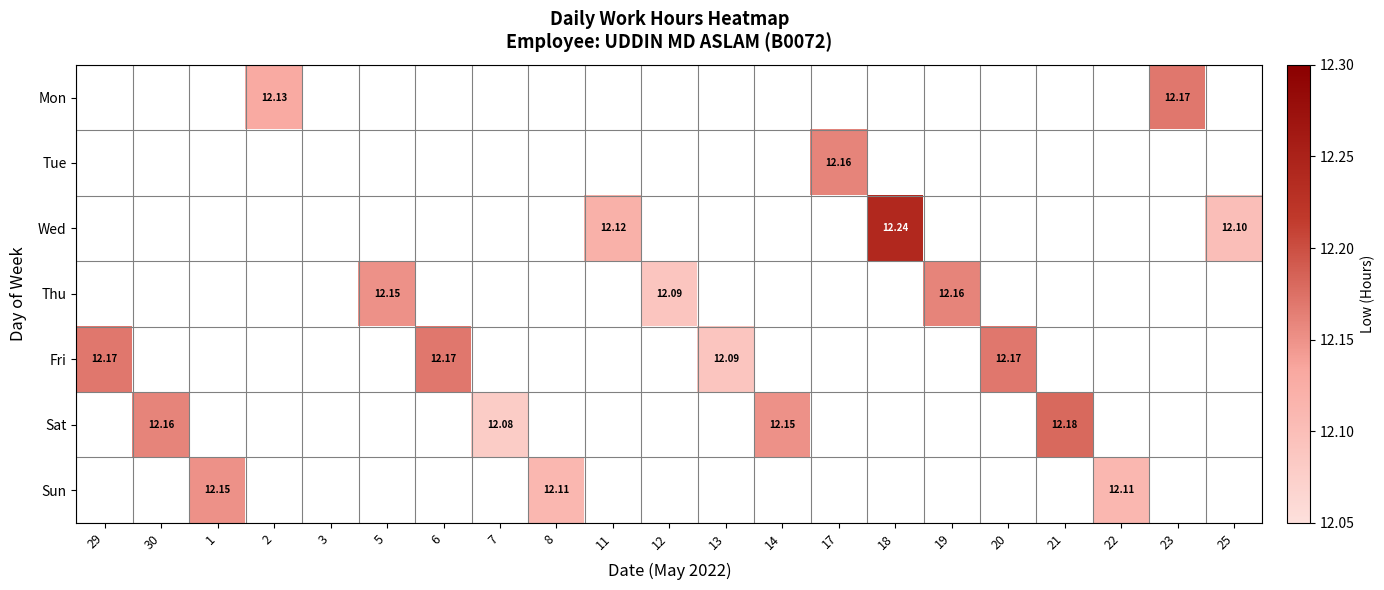

The value of Mon at 25 is -4.6. True or false?

False